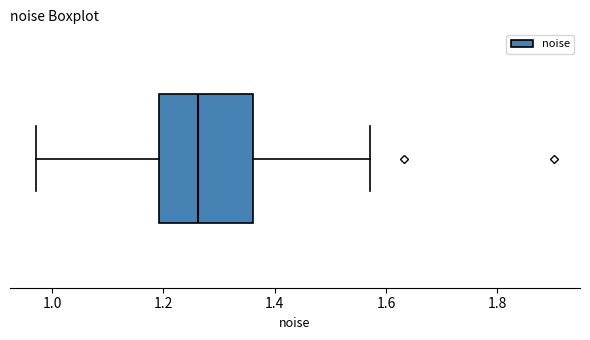

Transcribe this box plot: give where the median line is, the range the box spans, and where the two whiskers end, as read against the x-axis. The values are not printed on the chart, so give them approximately, as read against the axis.

median 1.26, box 1.20 to 1.36, whiskers 0.98 to 1.58